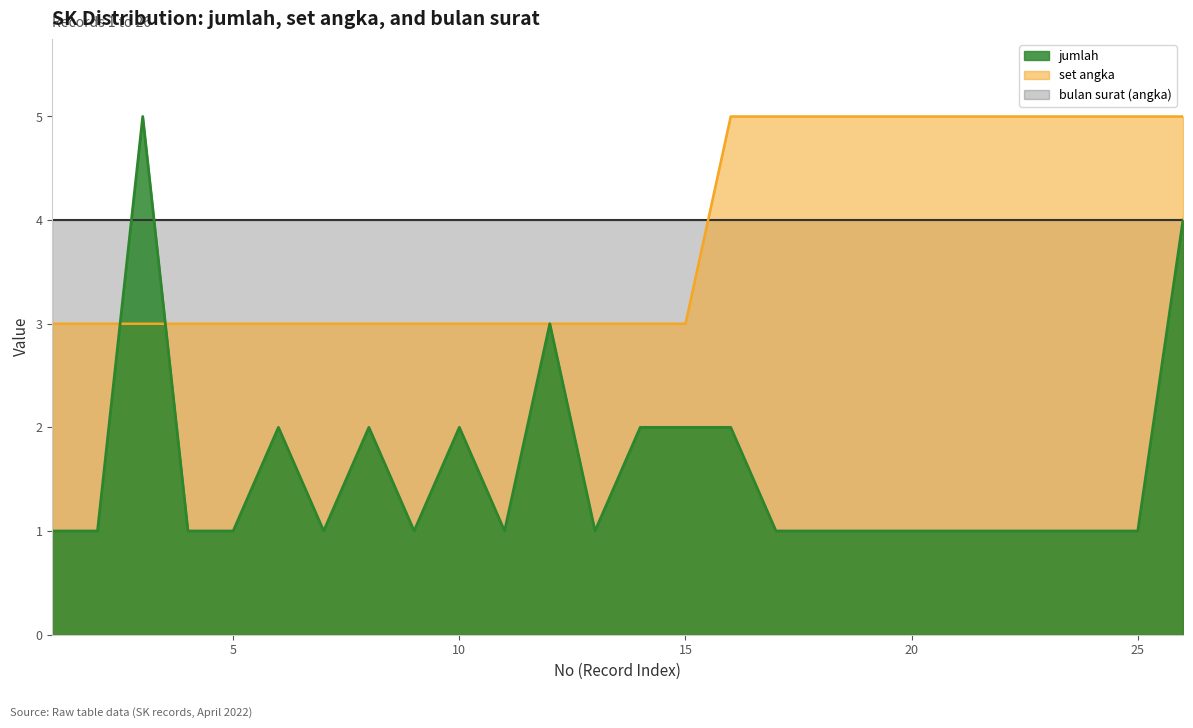

What is the average value of the set angka series?

4